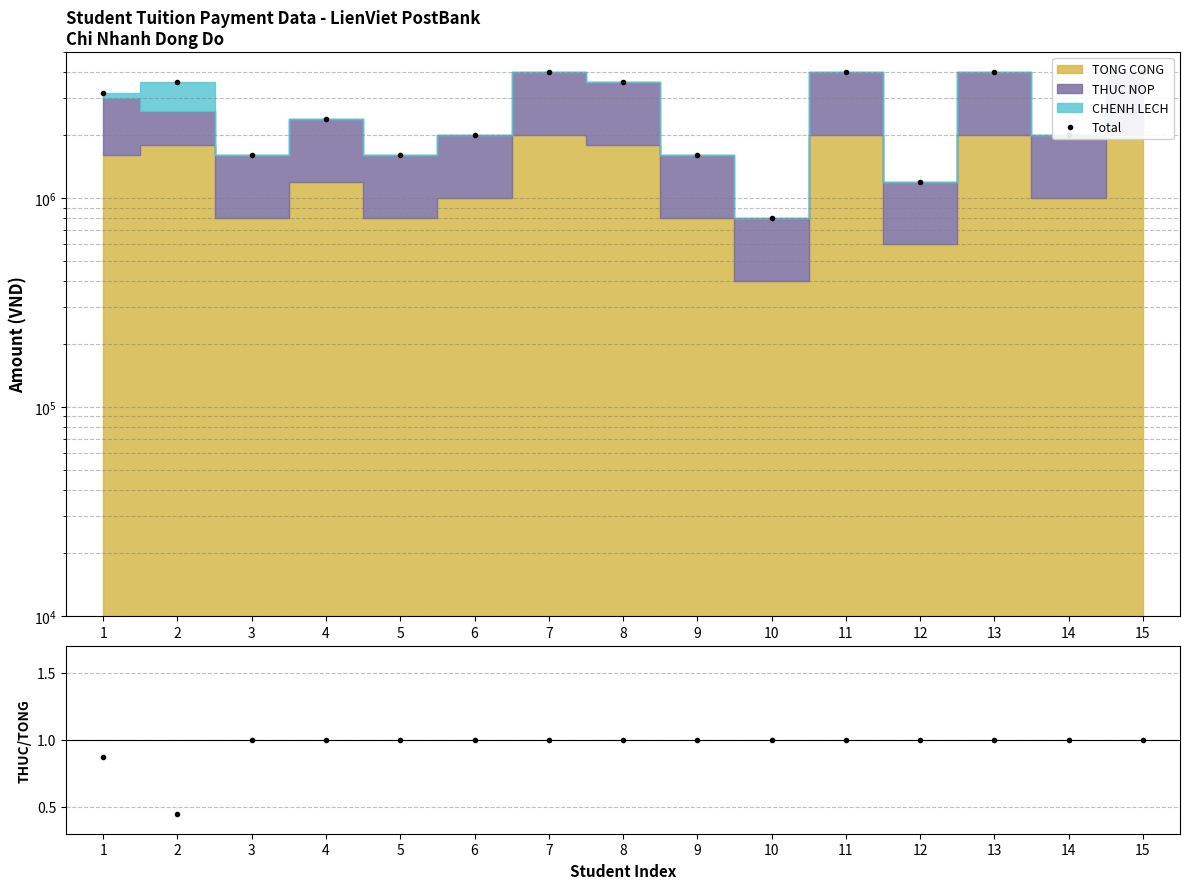

Is it true that THUC NOP / TONG CONG equals 1.5 at 1?

False